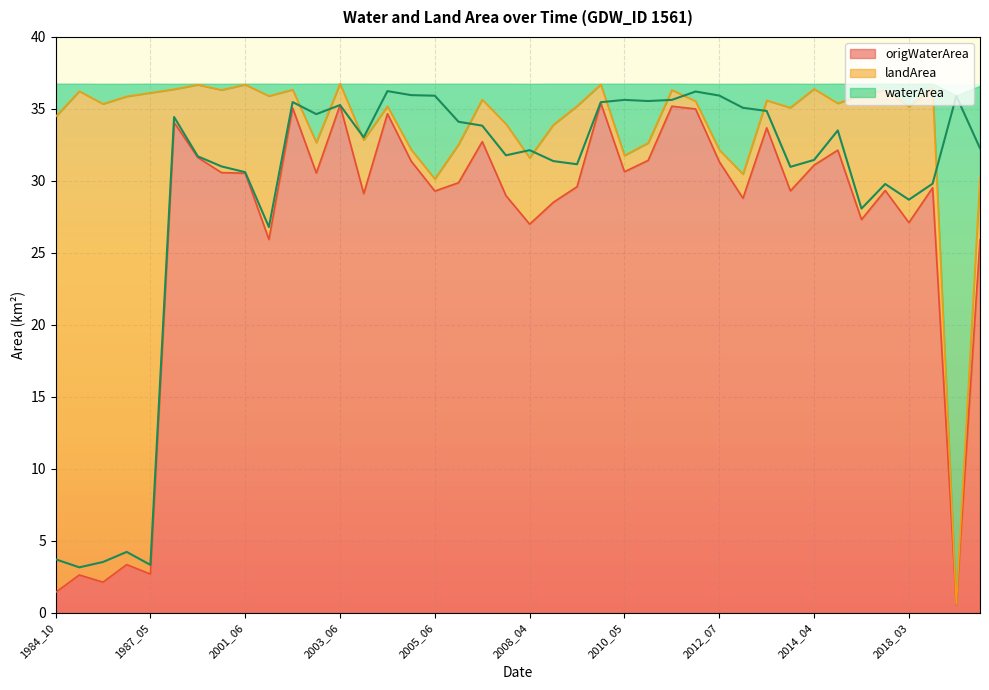

Where is the first local minimum for waterArea?

1986_04